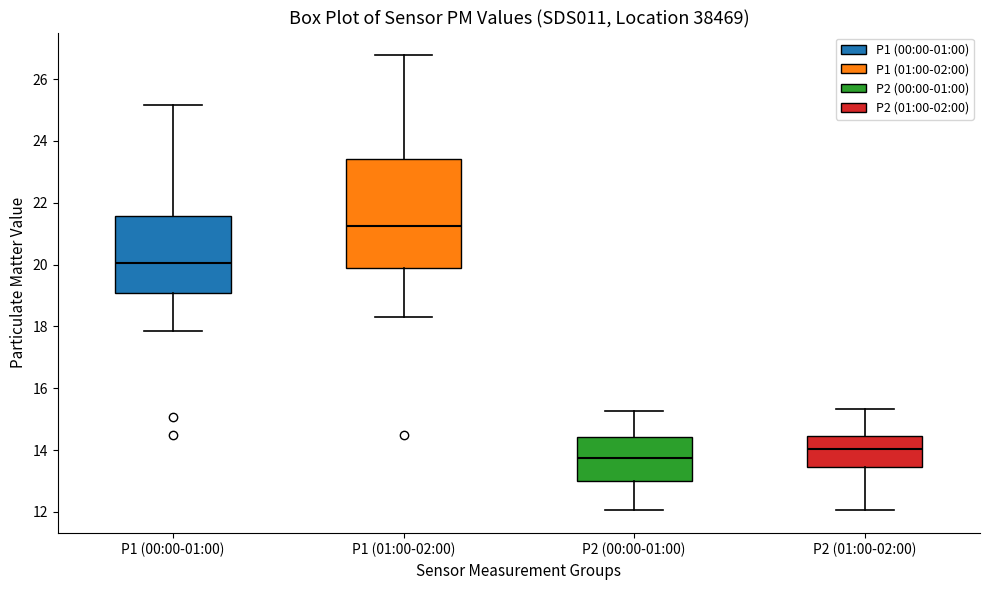

Reading left to right, read every box against the y-axis: the position of its median line, the range the box covers, and the ends of its whiskers. The values are not printed on the chart, so give them approximately, as read against the axis.

P1 (00:00-01:00): median 20.0, box 19.0 to 21.6, whiskers 17.8 to 25.2
P1 (01:00-02:00): median 21.2, box 19.8 to 23.4, whiskers 18.4 to 26.8
P2 (00:00-01:00): median 13.8, box 13.0 to 14.4, whiskers 12.0 to 15.2
P2 (01:00-02:00): median 14.0, box 13.4 to 14.4, whiskers 12.0 to 15.4